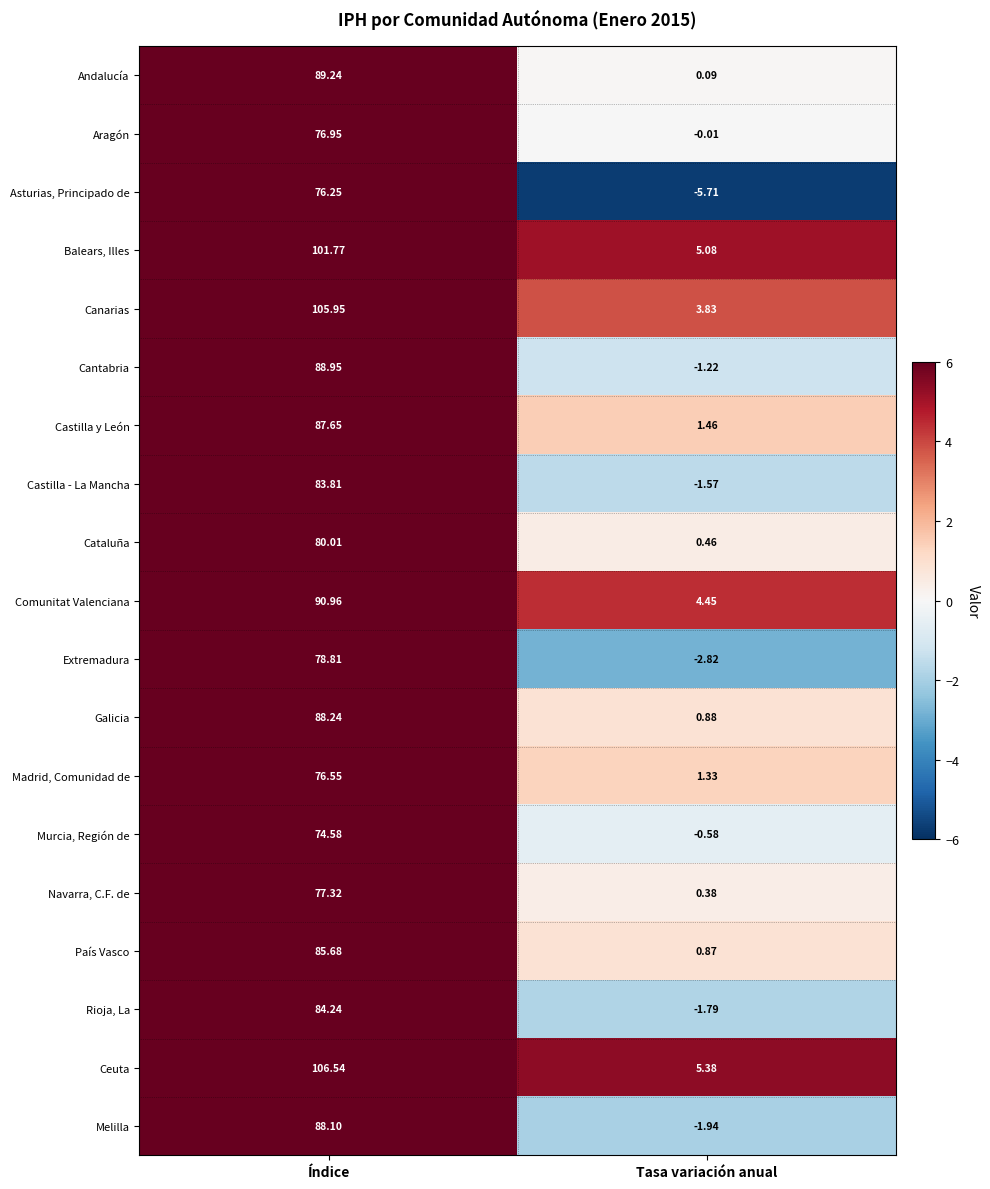

What is the total value across all series at Tasa variación anual?

8.6